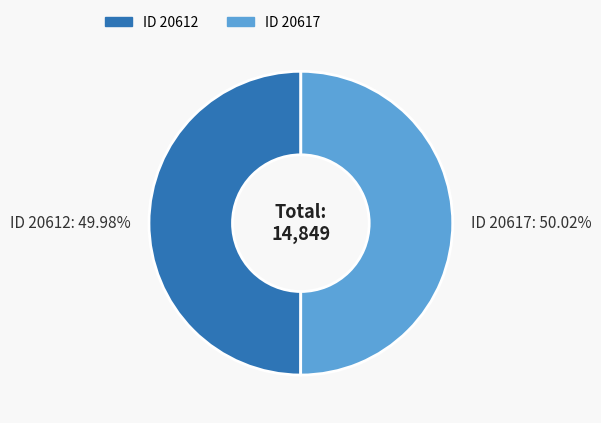

Approximately how many times larger is the value at ID 20612 compared to ID 20617?

1.0